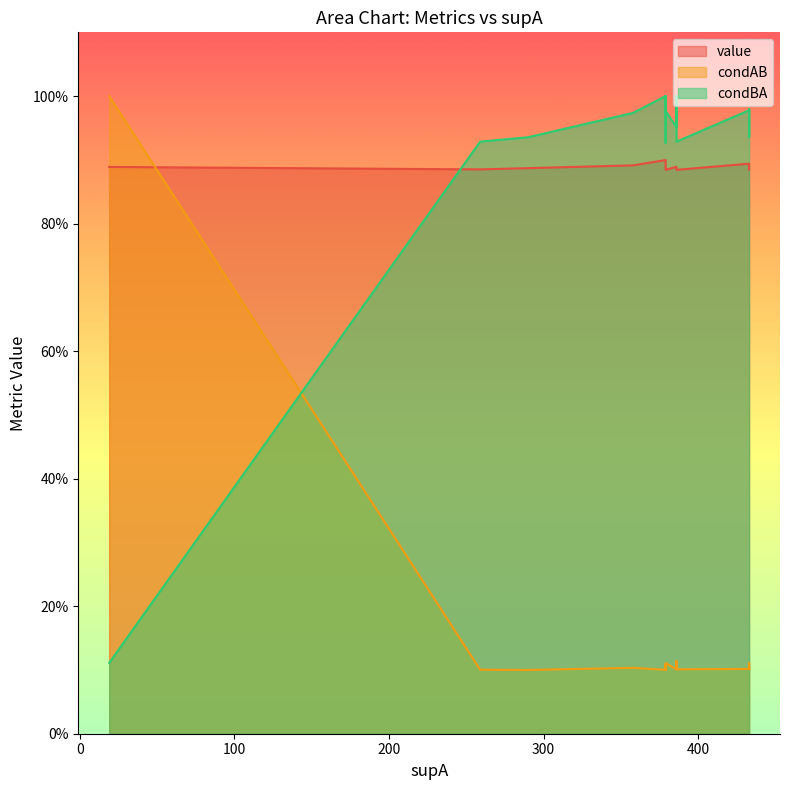

What is the average value of the value series?

0.9